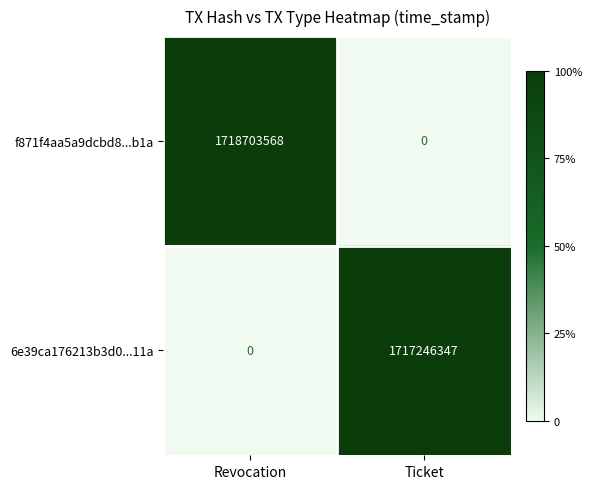

How many series are shown in this chart?

2